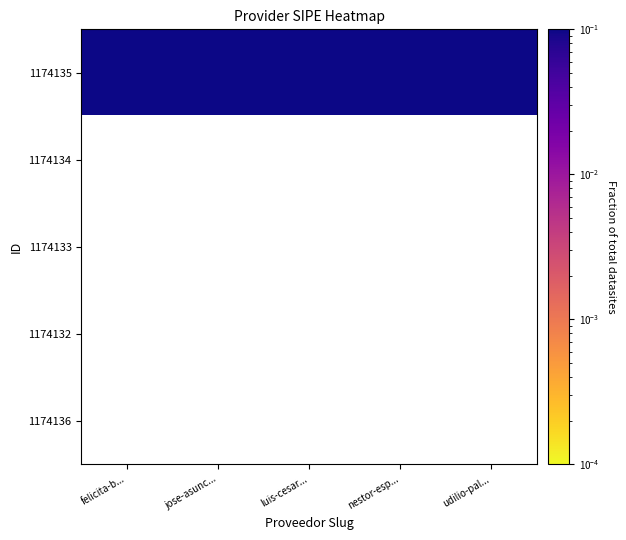

At which category is the sum across all series the highest?

felicita-b...